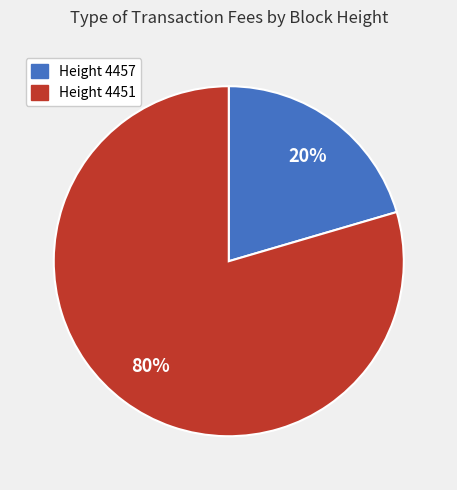

The Height 4451 slice represents 85% of the pie. True or false?

False